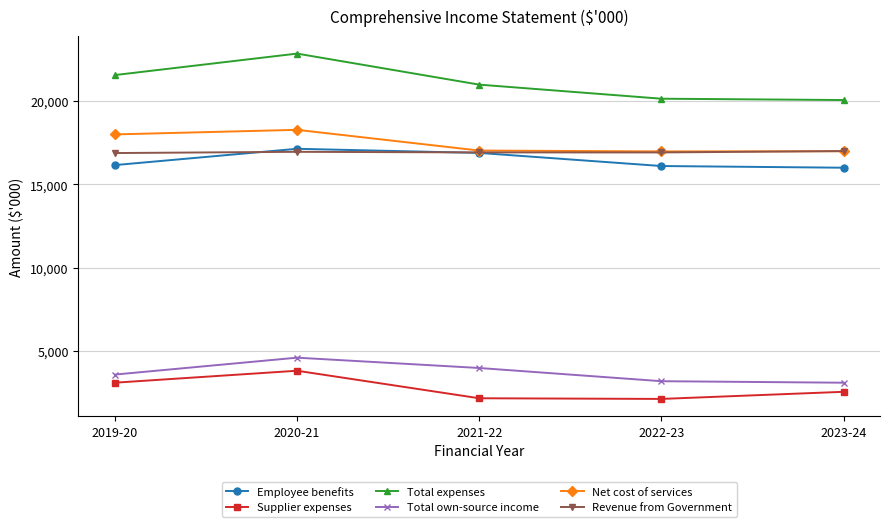

True or false: Supplier expenses has more than 1 interior local peaks.

False